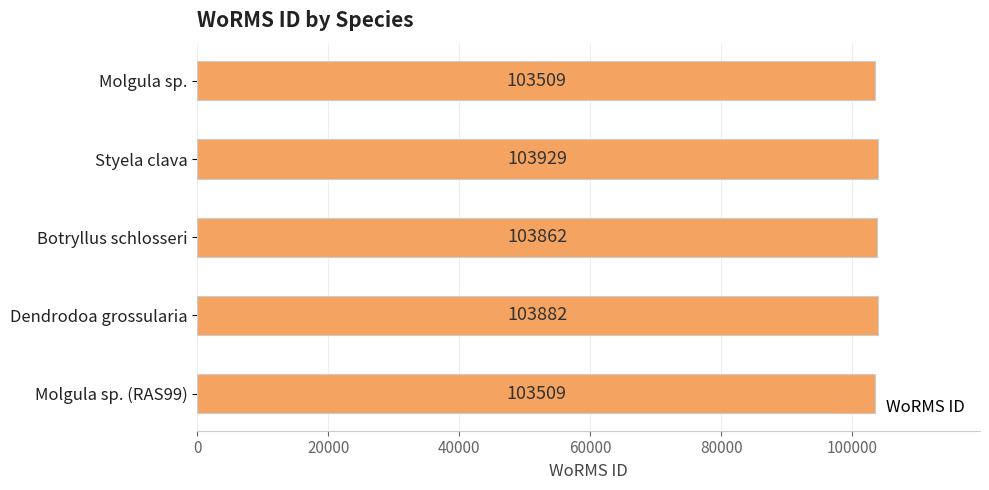

Does the chart contain any negative values?

No